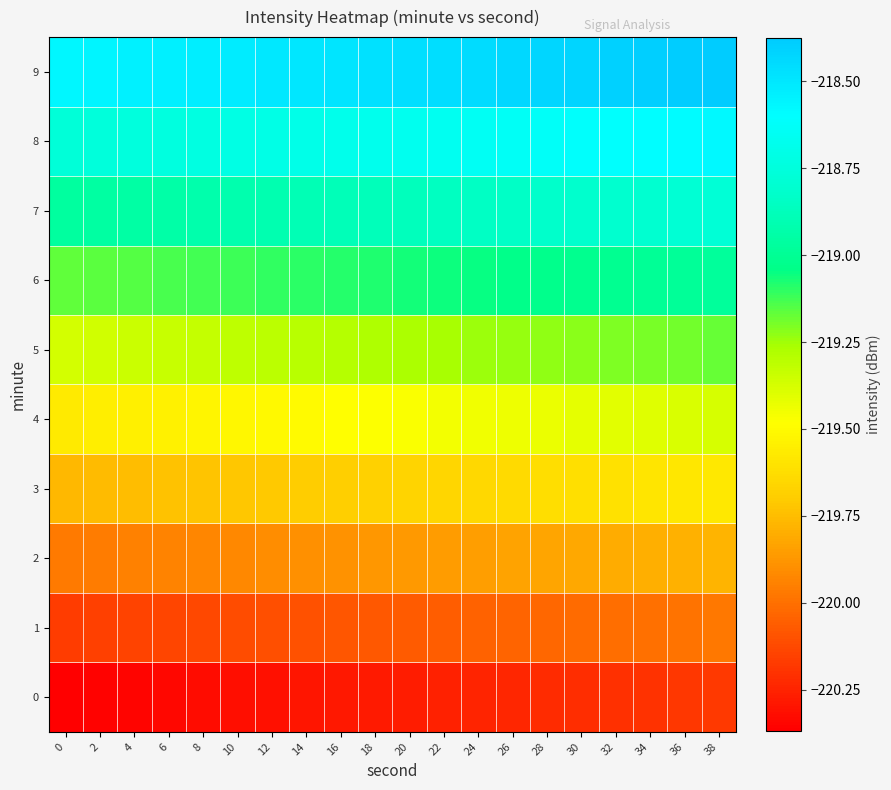

How many data points does each series have?

20